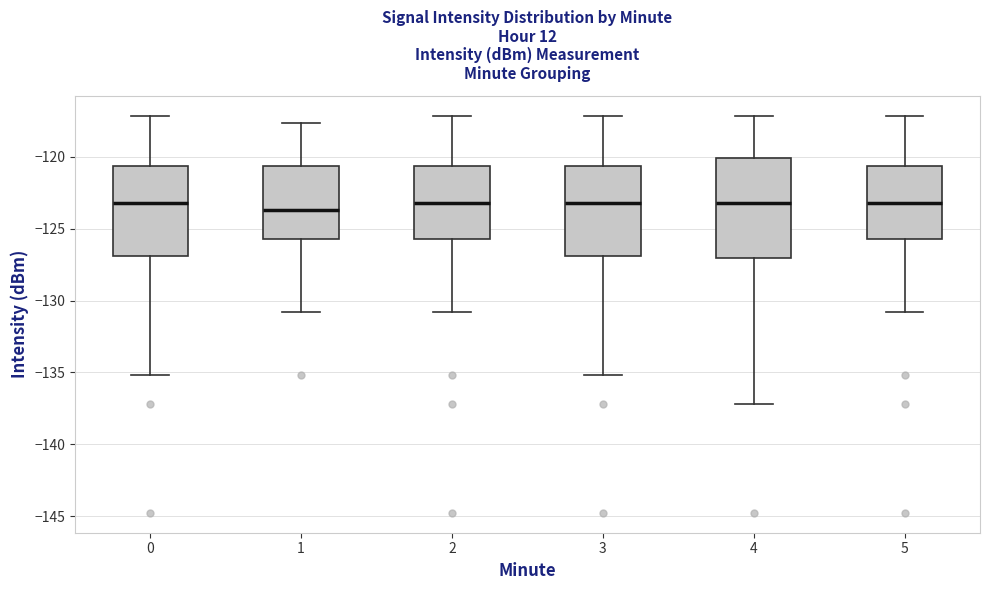

Reading left to right, read every box against the y-axis: the position of its median line, the range the box covers, and the ends of its whiskers. The values are not printed on the chart, so give them approximately, as read against the axis.

0: median -123.0, box -127.0 to -120.5, whiskers -135.0 to -117.0
1: median -123.5, box -125.5 to -120.5, whiskers -131.0 to -117.5
2: median -123.0, box -125.5 to -120.5, whiskers -131.0 to -117.0
3: median -123.0, box -127.0 to -120.5, whiskers -135.0 to -117.0
4: median -123.0, box -127.0 to -120.0, whiskers -137.0 to -117.0
5: median -123.0, box -125.5 to -120.5, whiskers -131.0 to -117.0